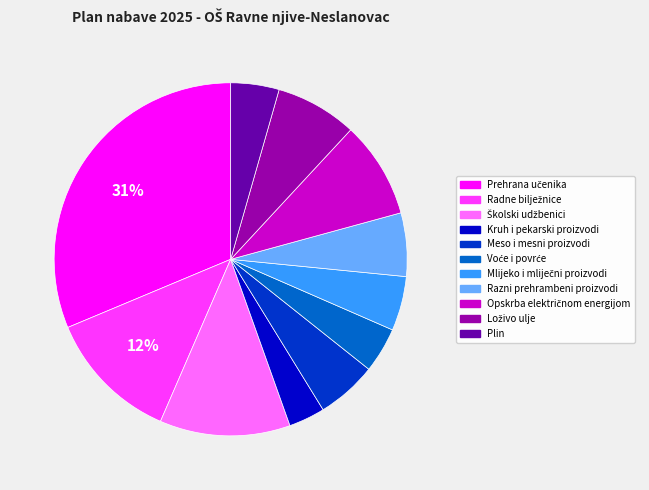

To the nearest percent, what is the difference between the largest and smallest slice percentages?

28%